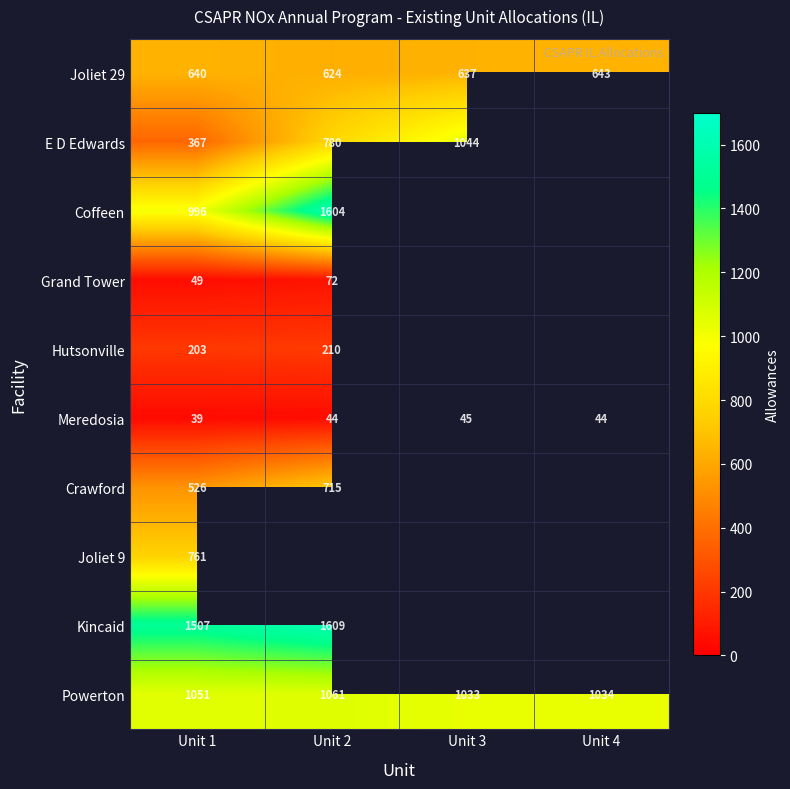

True or false: Meredosia has a value of 60.9 at Unit 2.

False